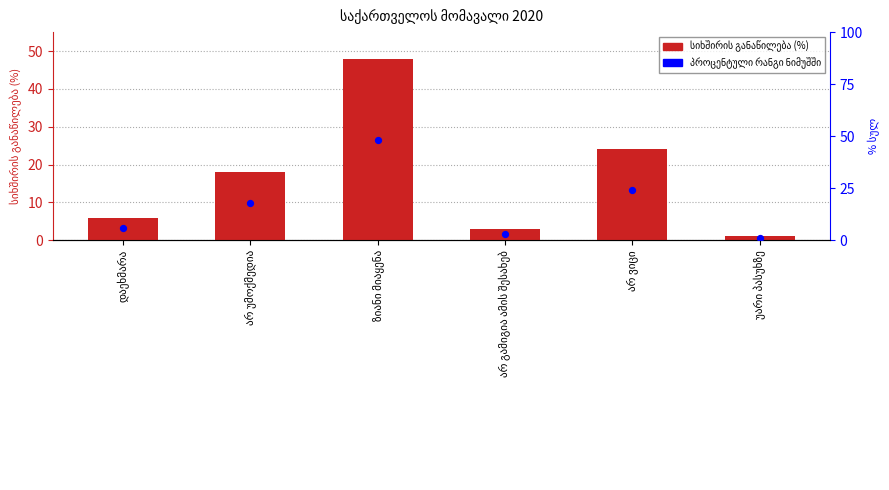

At how many categories does at least one series exceed 8?

3